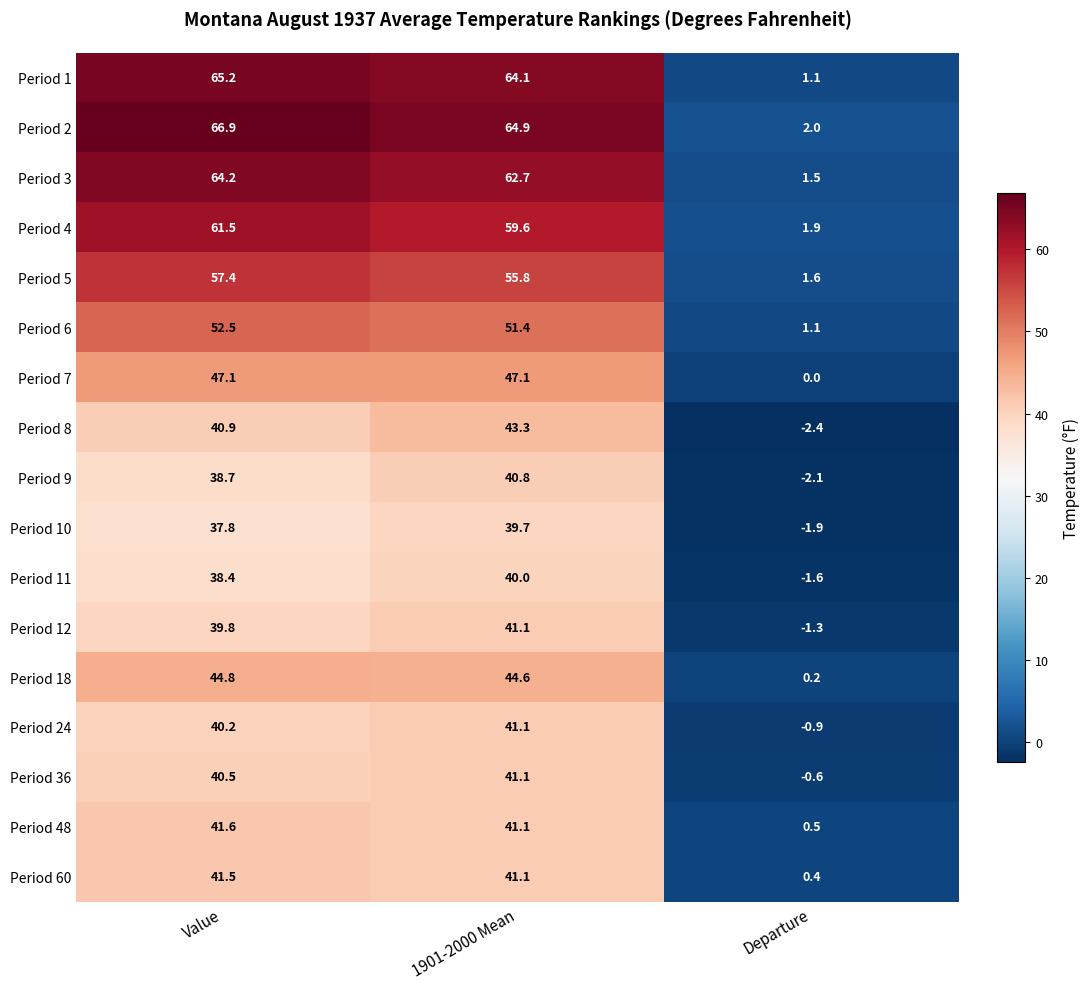

Is it true that Period 12 equals -0.7 at Departure?

False